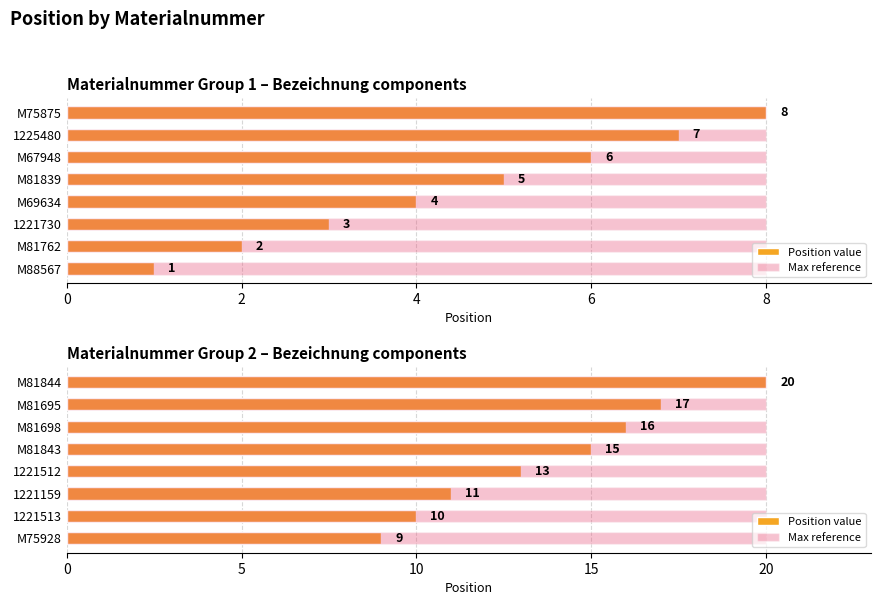

What is the average value of the Position value series?

13.9